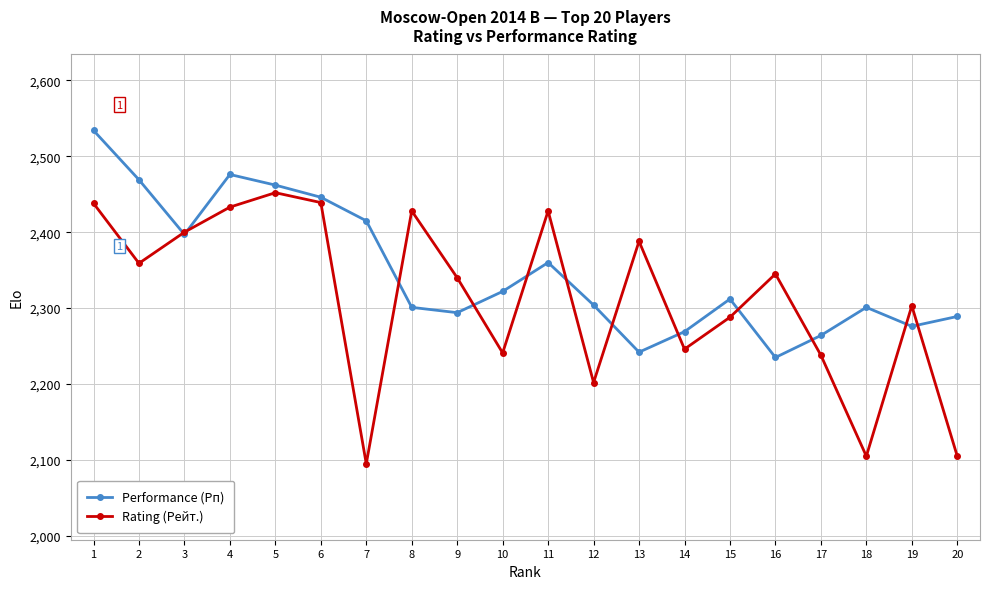

What is the spread (max minus min) of values at 15?

24